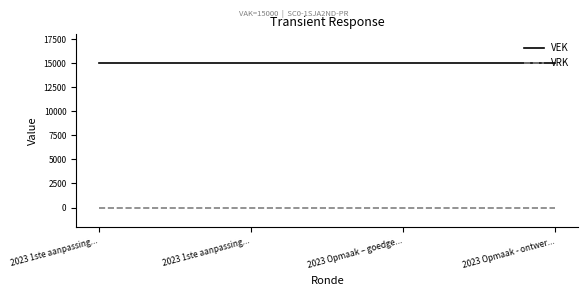

At how many categories does at least one series exceed 3956?

4